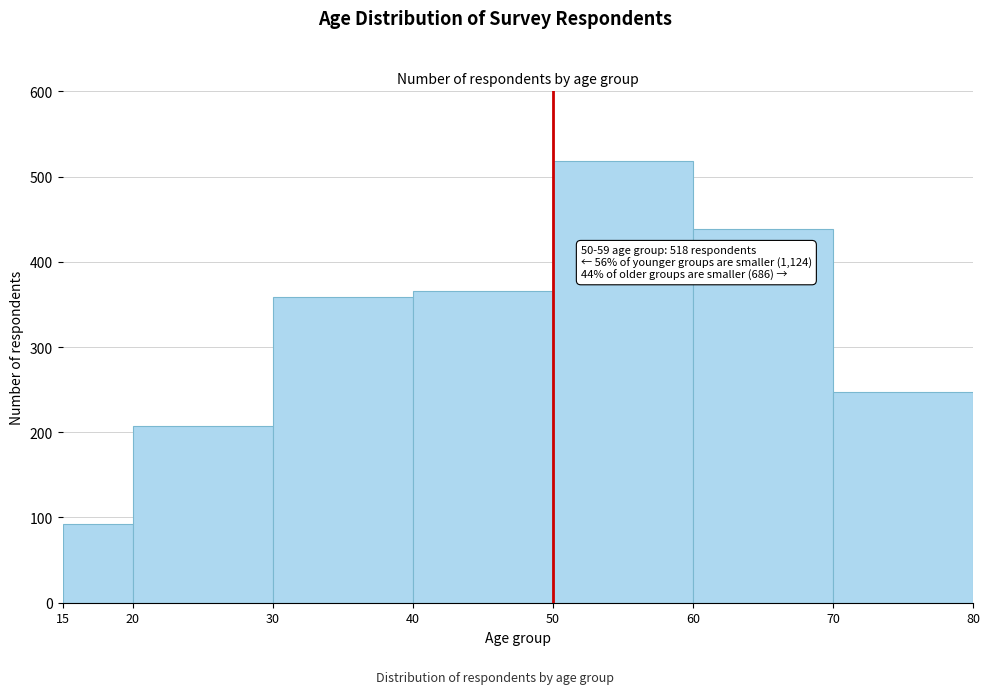

Which range on the x-axis has the tallest bar?

50 to 60